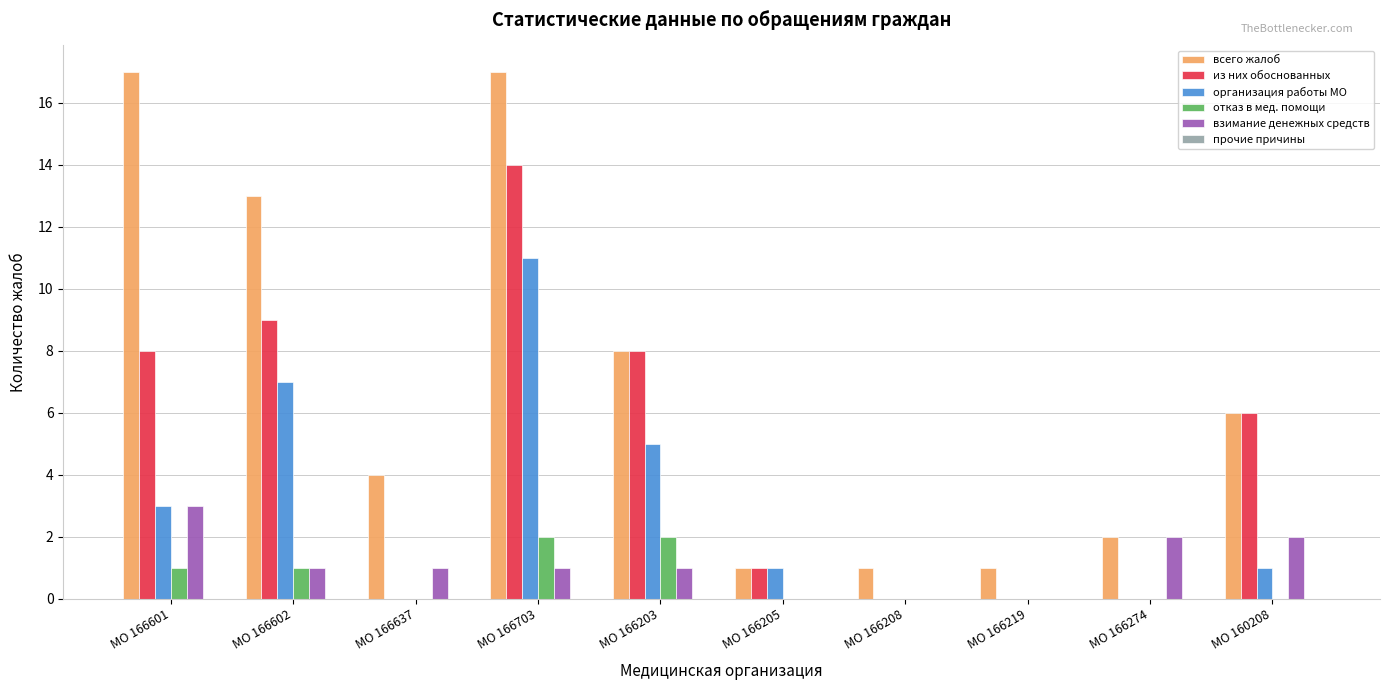

At which category is the sum across all series the highest?

МО 166703